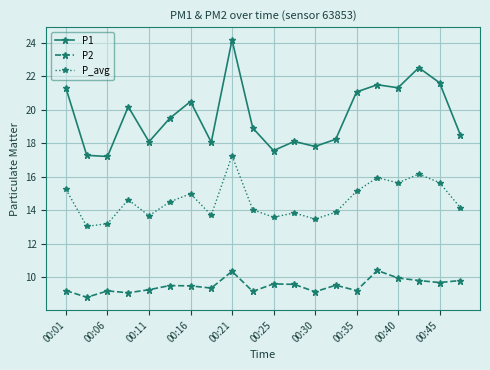

Rank the series by their maximum value, from lowest to highest.

P2, P_avg, P1